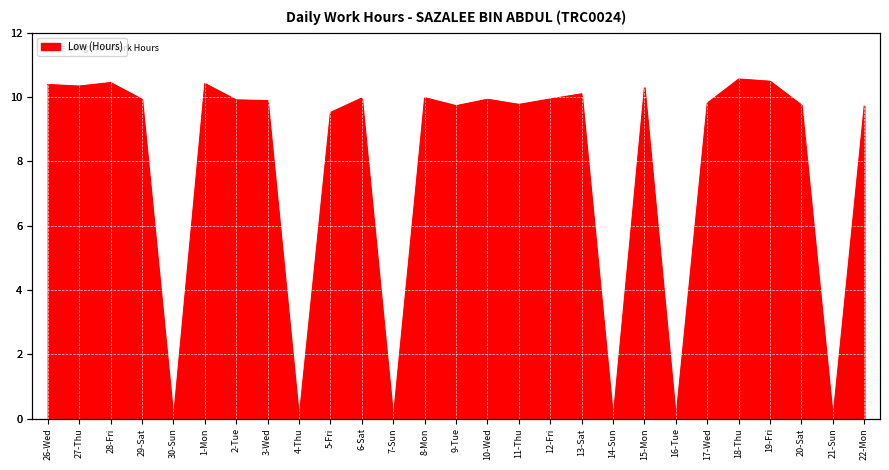

True or false: the data shows 9.7 at 9-Tue.

True